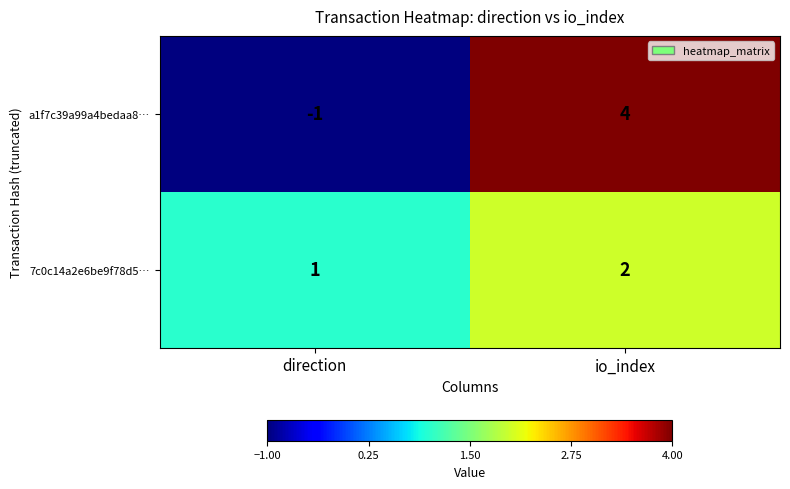

What is the difference between the a1f7c39a99a4bedaa8… values at io_index and direction?

5